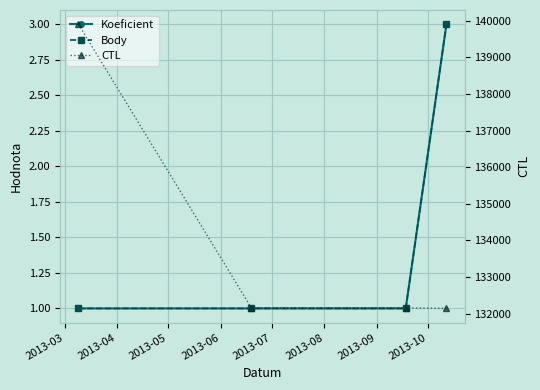

True or false: CTL and Koeficient intersect in this chart.

False